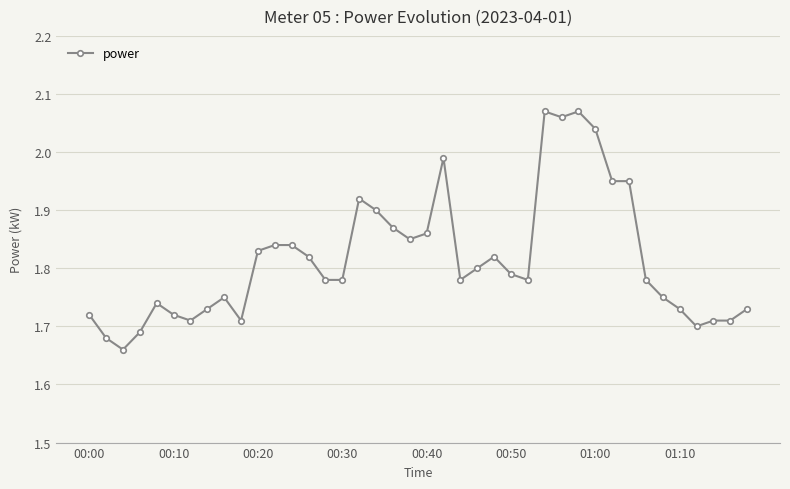

Does the chart have visible grid lines?

Yes